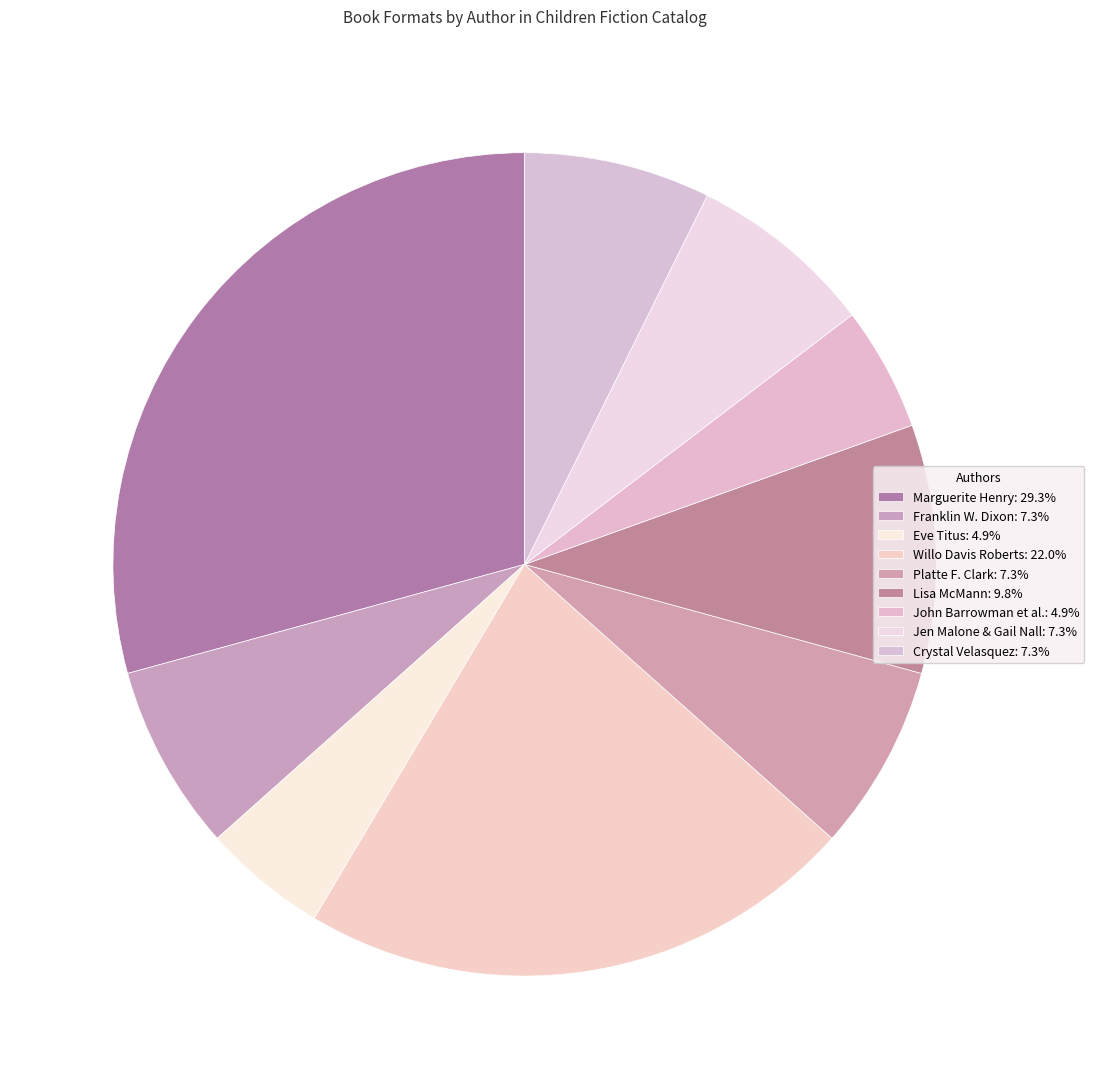

Count the number of slices in the pie.

9